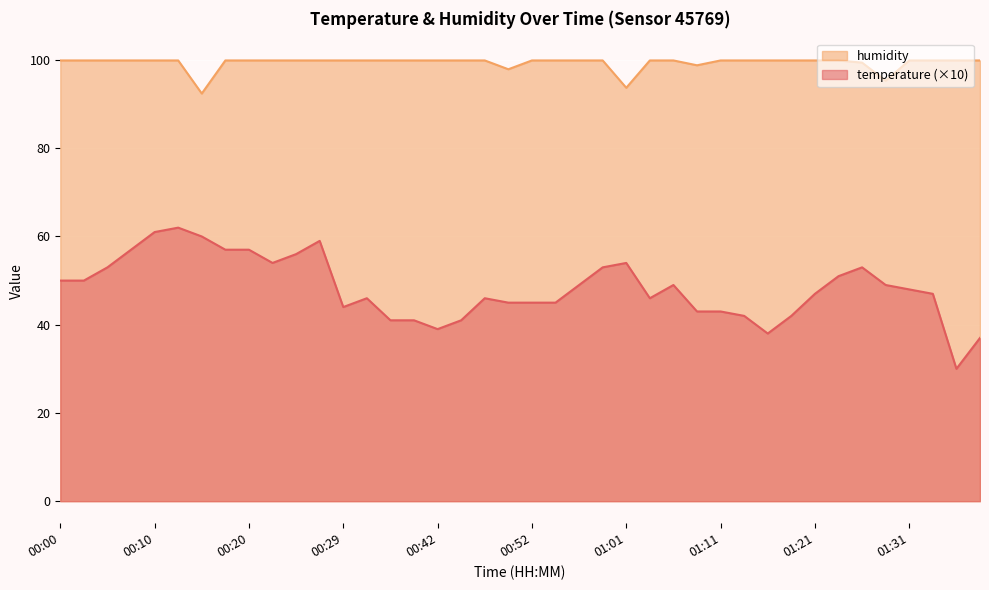

What is the smallest value displayed?

30.0